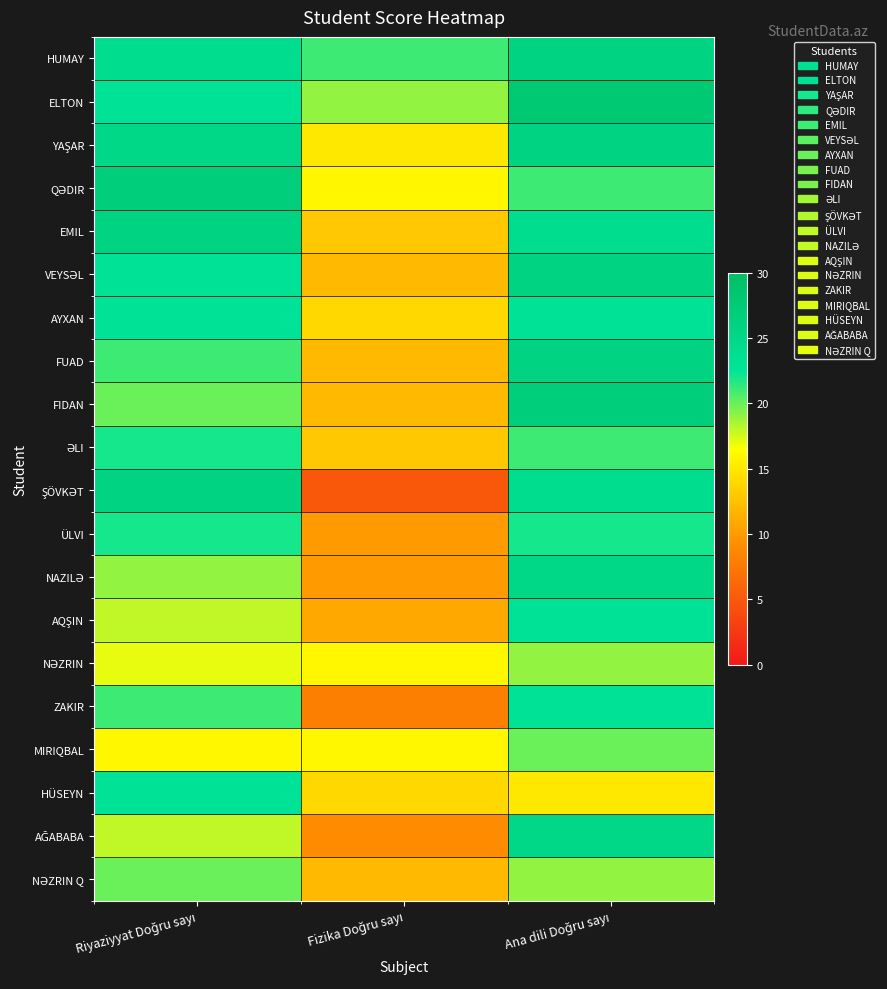

Which series changed the most between Riyaziyyat Doğru sayı and Ana dili Doğru sayı?

HÜSEYN